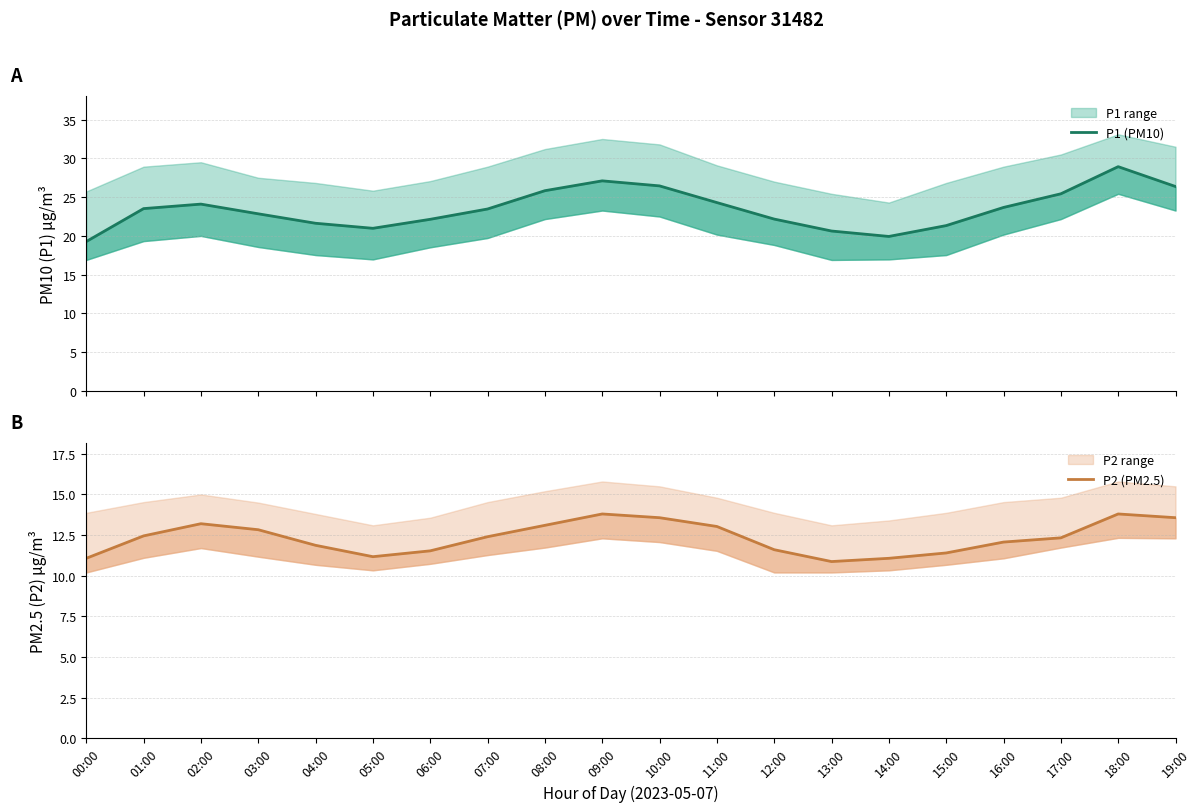

Which series has the largest total across all categories?

P1 (PM10)